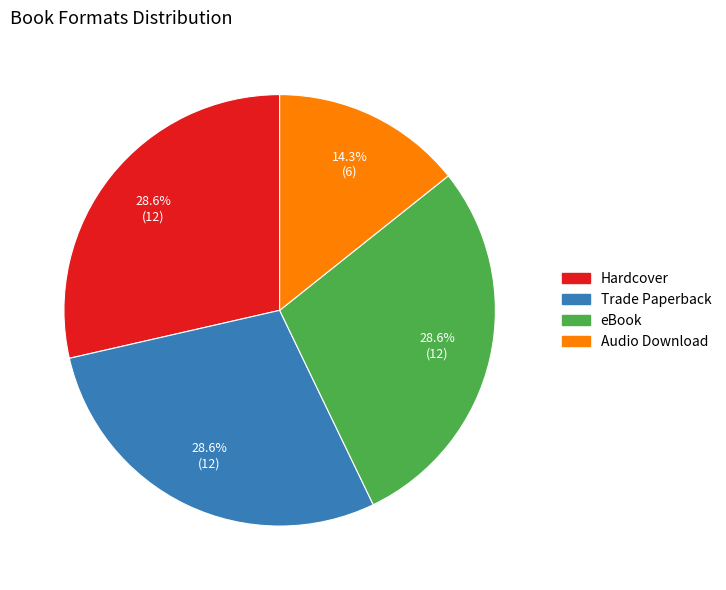

Does Audio Download represent more than half of the total?

No